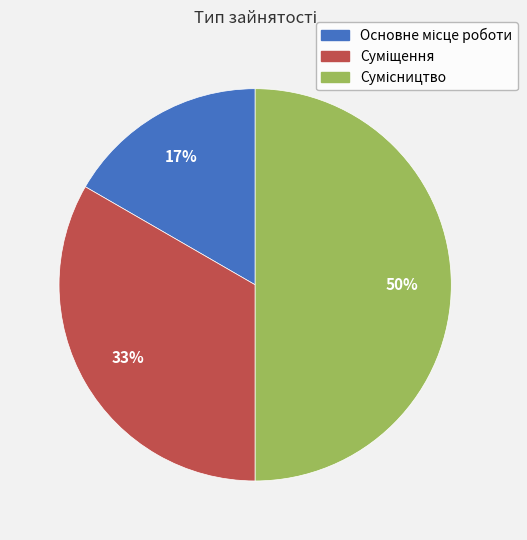

To the nearest percent, what is the difference between the largest and smallest slice percentages?

33%